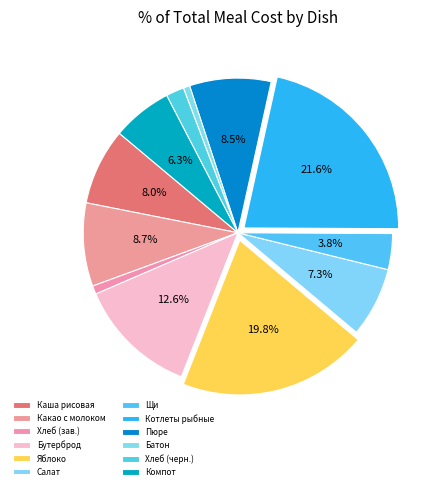

How many slices are in this pie chart?

12